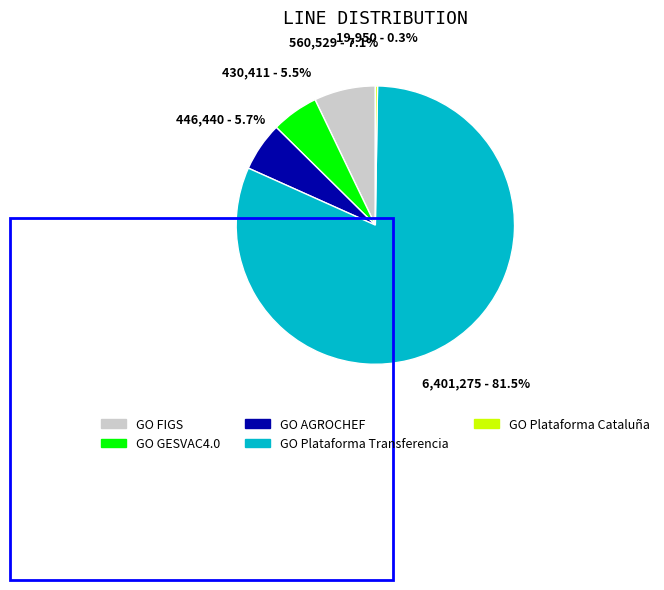

Is there a majority slice in this chart?

Yes